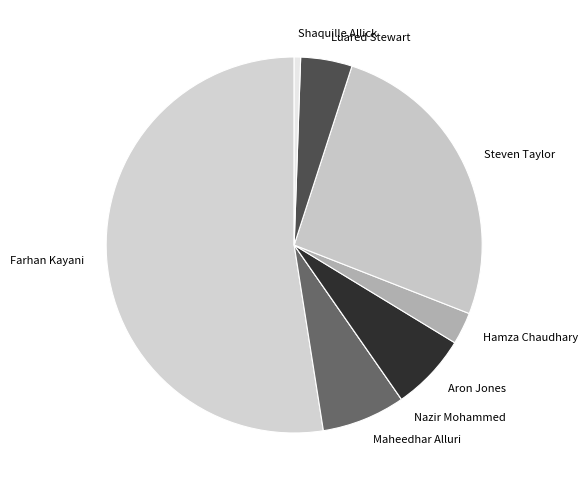

Which category has the biggest portion of the pie?

Farhan Kayani